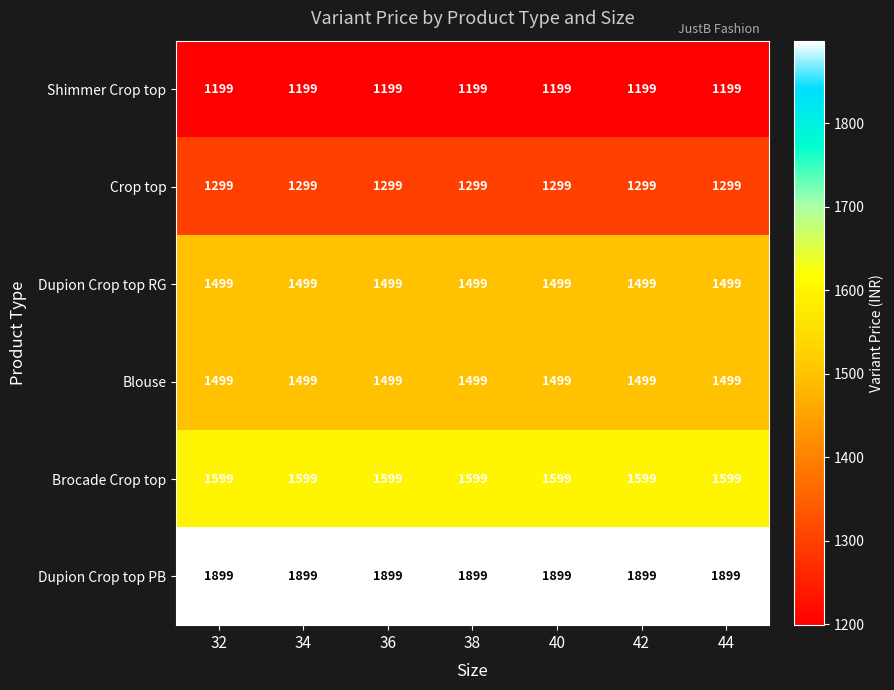

The Blouse series shows 632 at 40. True or false?

False